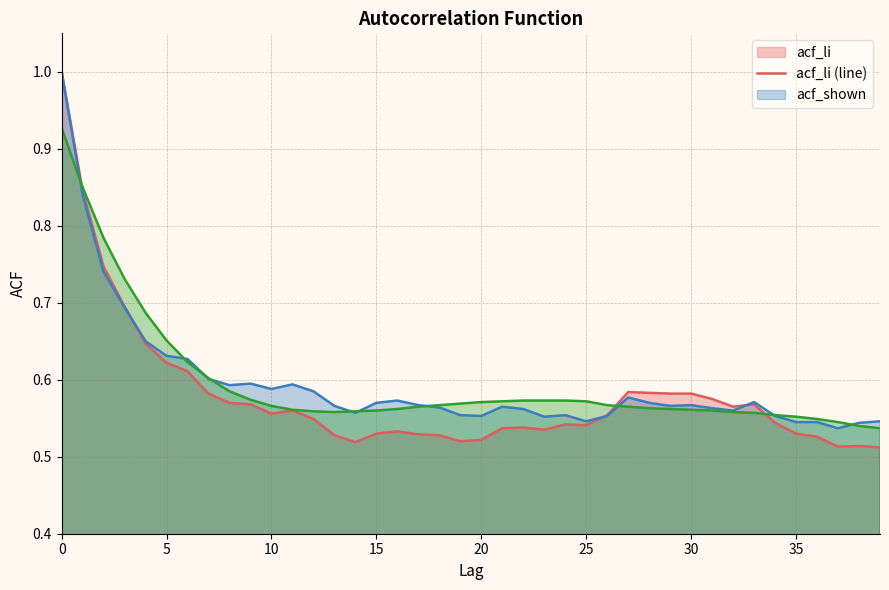

What is the greatest value displayed?

1.0